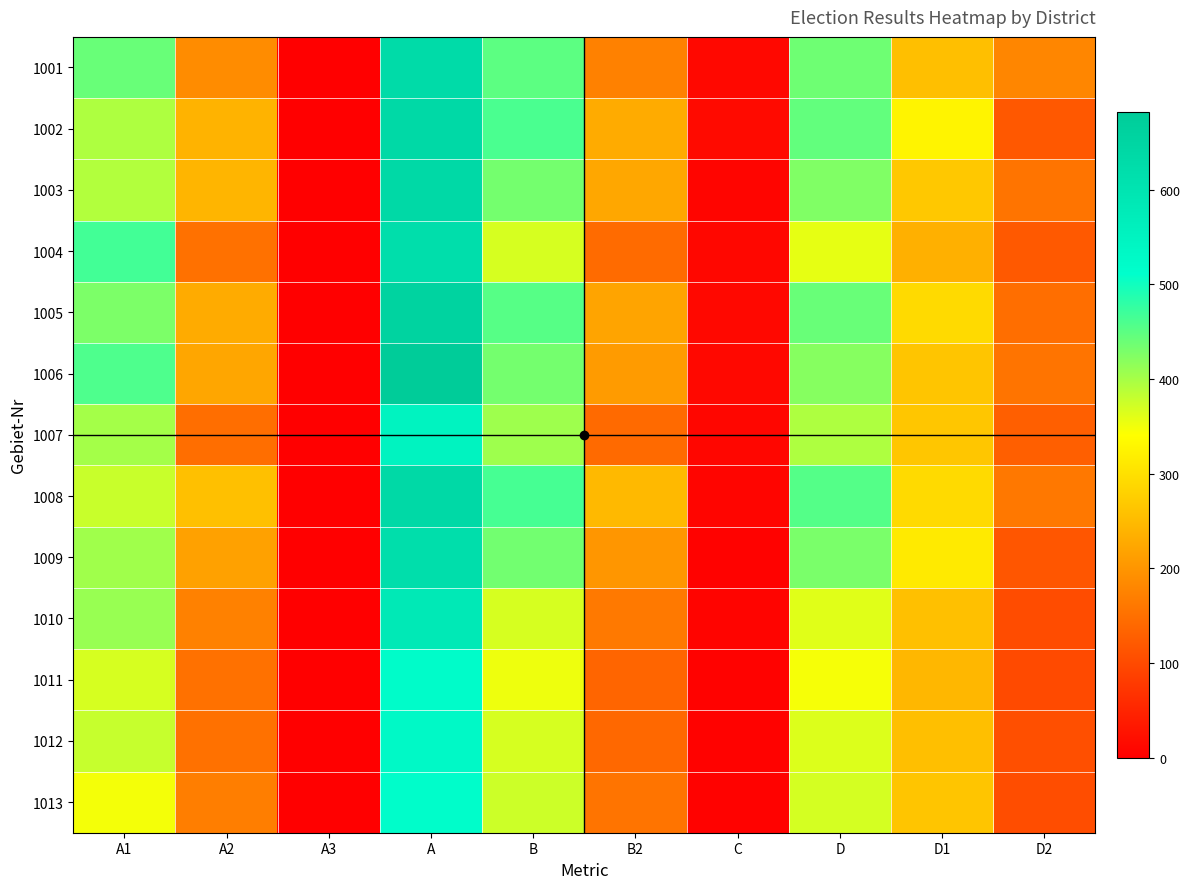

What is the greatest value displayed?

682